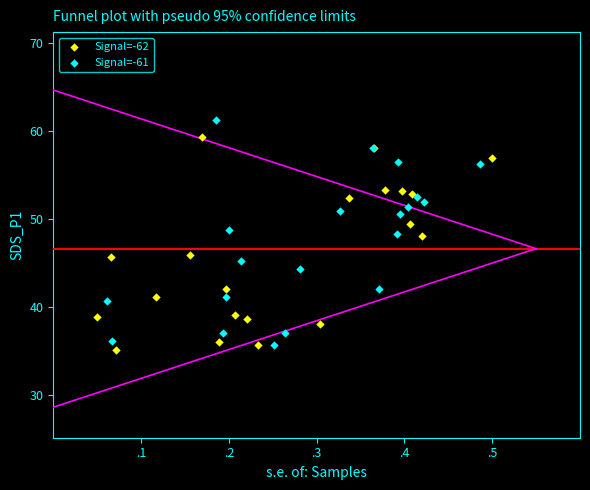

Which series reaches the minimum Y coordinate?

Signal=-62